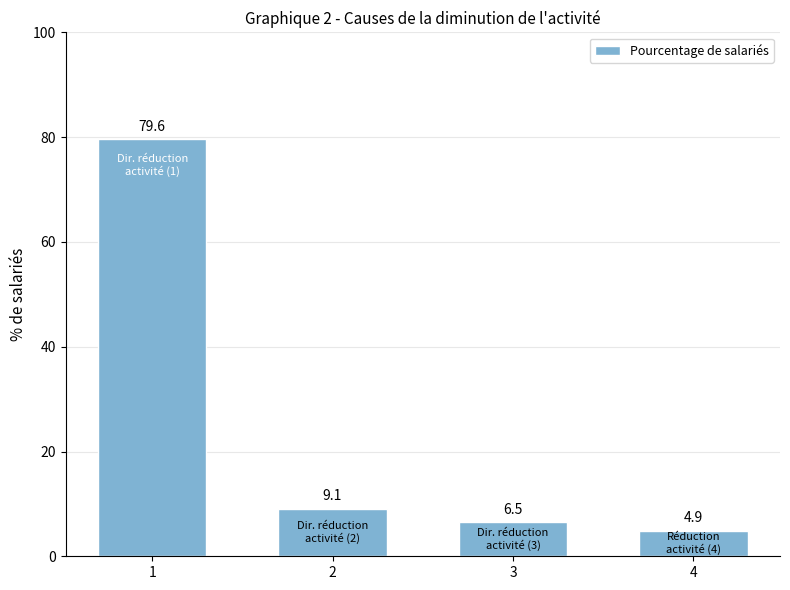

The chart shows a value of 40.0 at 1. True or false?

False